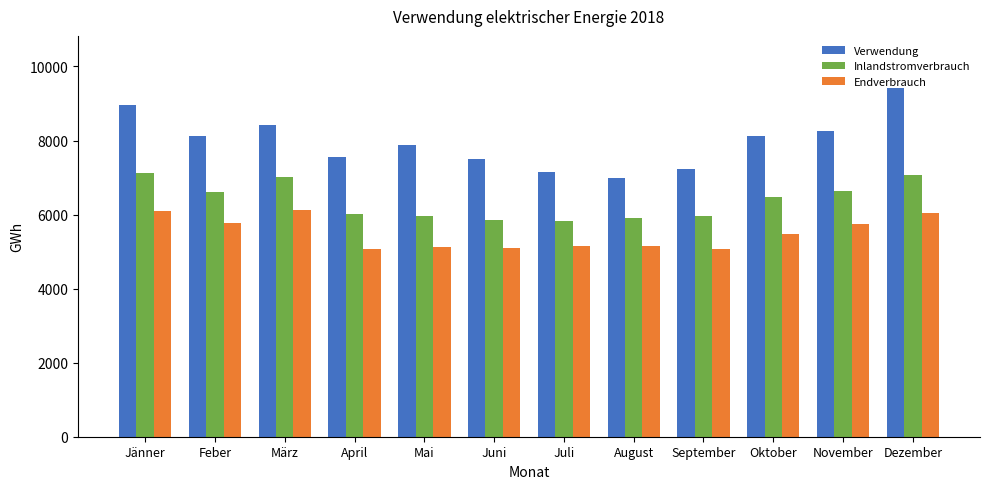

Is it true that Endverbrauch equals 9257.5 at Dezember?

False